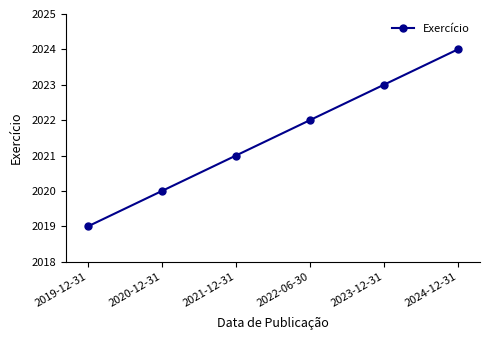

List the labels in order of value, smallest first.

2019-12-31, 2020-12-31, 2021-12-31, 2022-06-30, 2023-12-31, 2024-12-31